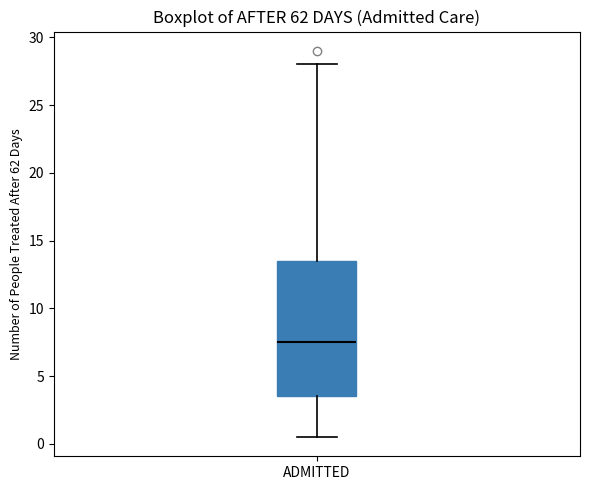

Where does the lower whisker of the box for ADMITTED end on the y-axis? The values are not printed on the chart, so give them approximately, as read against the axis.

0.5